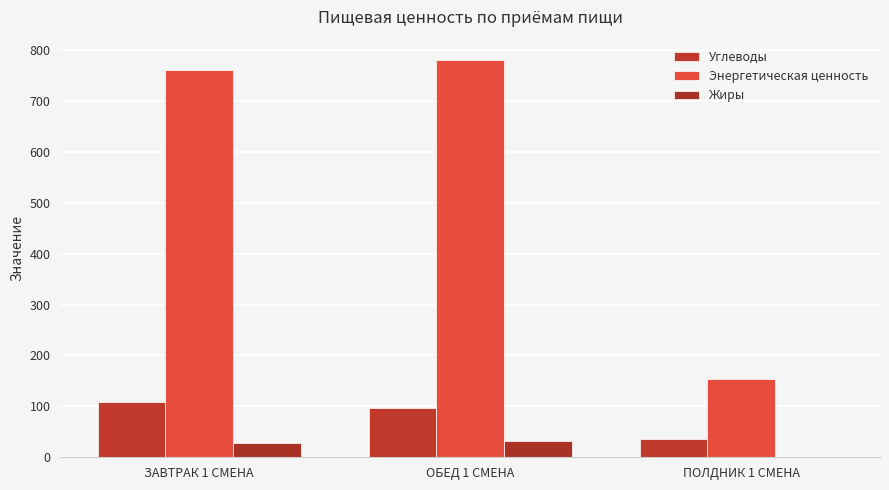

Are the bars grouped side by side (vs. stacked)?

Yes